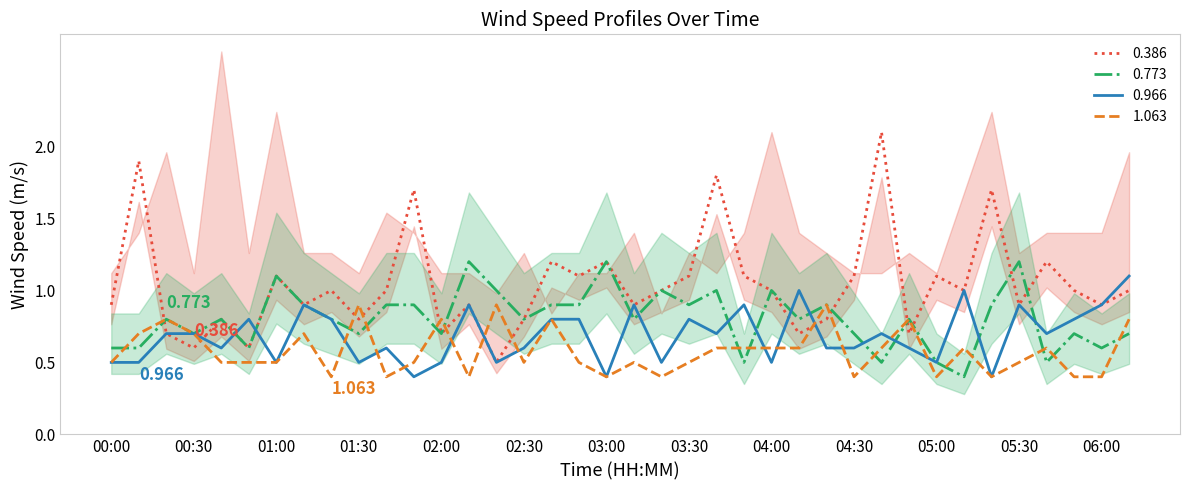

True or false: 1.063 has more than 1 interior local peaks.

True